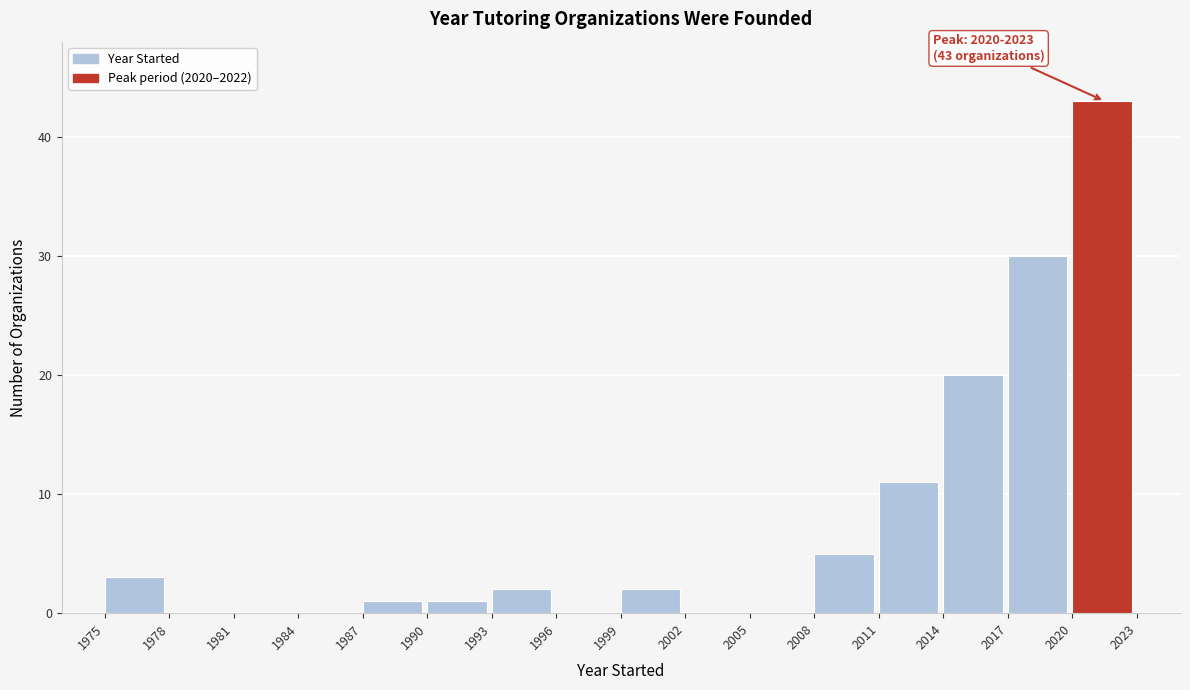

Over which range of the x-axis is the bar tallest?

2020 to 2023